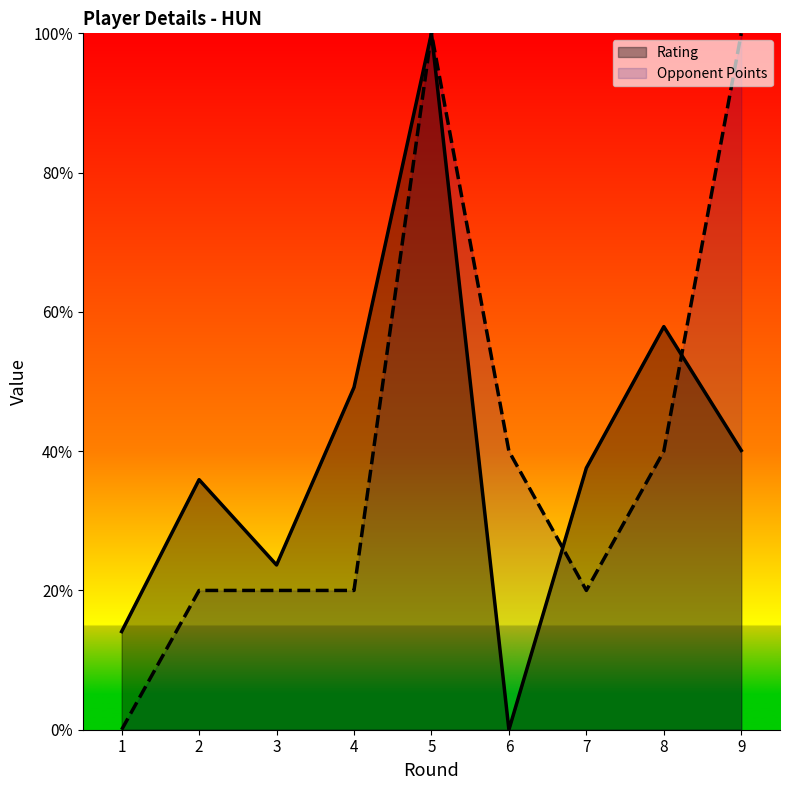

Reading left to right, list all the values displayed in this chart.

Rating: 1=0.1	2=0.4	3=0.2	4=0.5	5=1.0	6=0.0	7=0.4	8=0.6	9=0.4
Opponent Points: 1=0.0	2=0.2	3=0.2	4=0.2	5=1.0	6=0.4	7=0.2	8=0.4	9=1.0